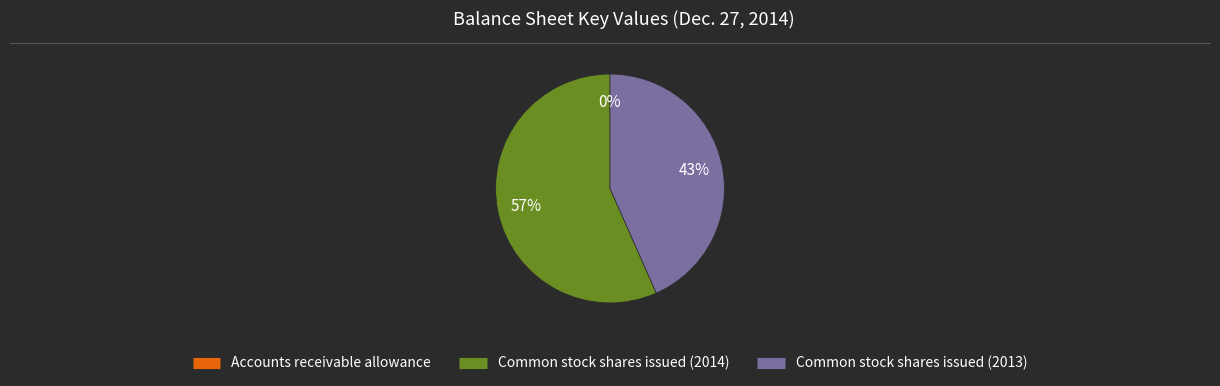

To the nearest percent, what portion does Common stock shares issued (2013) represent?

43%